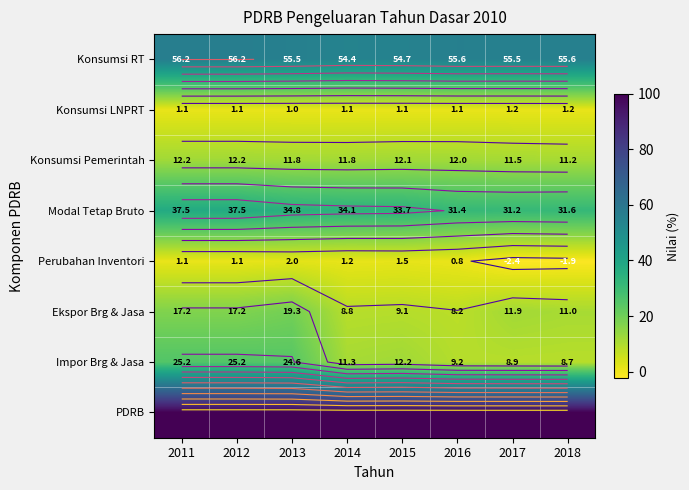

At 2013, list the series in order from smallest to largest.

Konsumsi LNPRT, Perubahan Inventori, Konsumsi Pemerintah, Ekspor Brg & Jasa, Impor Brg & Jasa, Modal Tetap Bruto, Konsumsi RT, PDRB